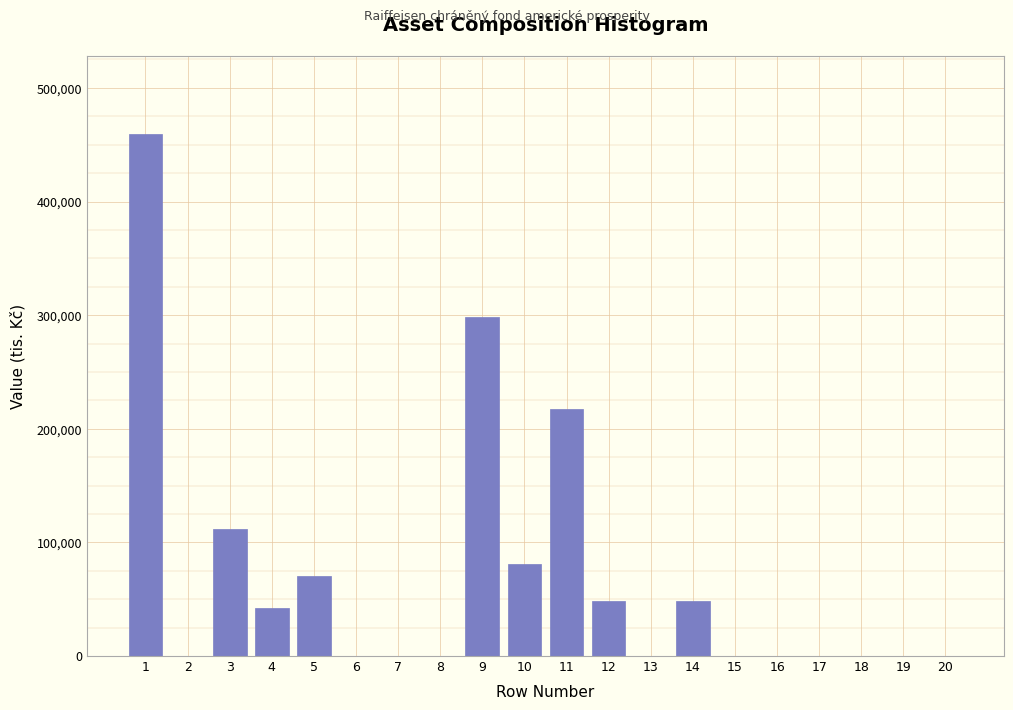

Reading left to right, transcribe all the data shown in this chart.

1=459377	2=0	3=111973	4=41973	5=70000	6=0	7=0	8=0	9=298255	10=80680	11=217575	12=48681	13=0	14=48681	15=0	16=0	17=0	18=0	19=0	20=0